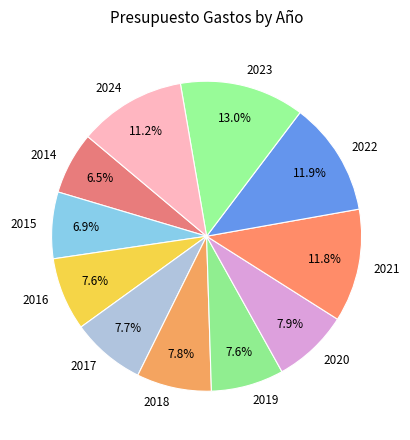

To the nearest percent, what is the average slice percentage?

9%